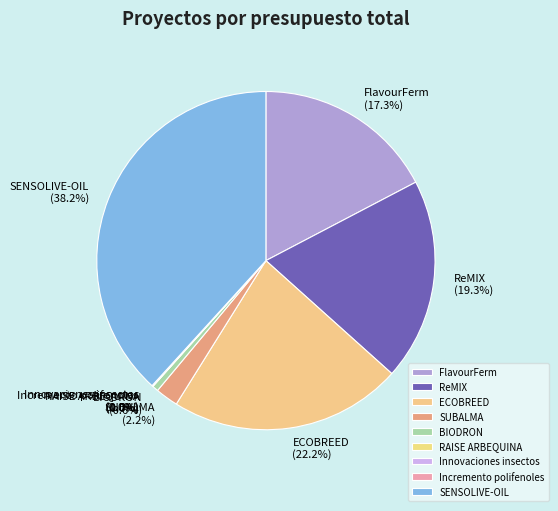

Is there any slice that represents more than half of the pie?

No